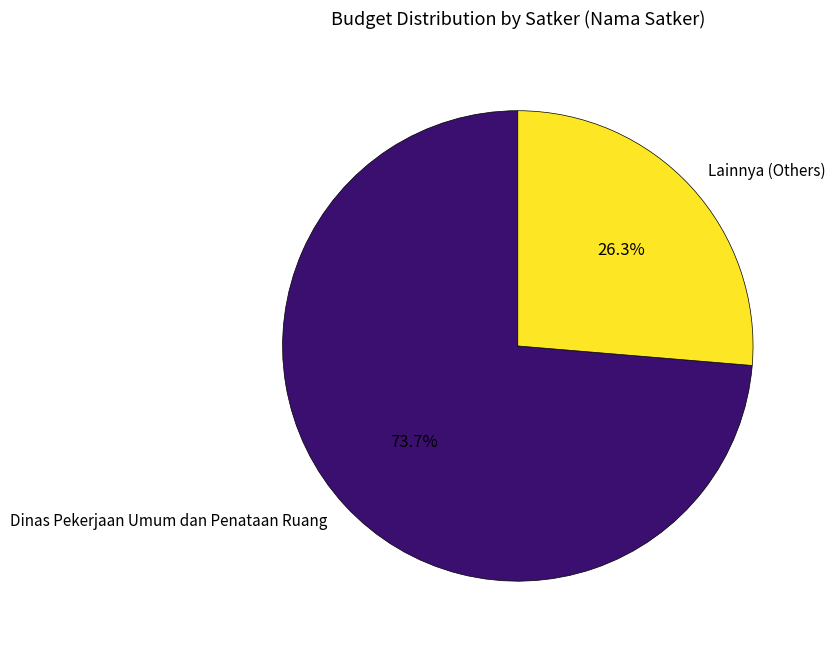

What is the total percentage of Lainnya (Others) and Dinas Pekerjaan Umum dan Penataan Ruang?

100.0%